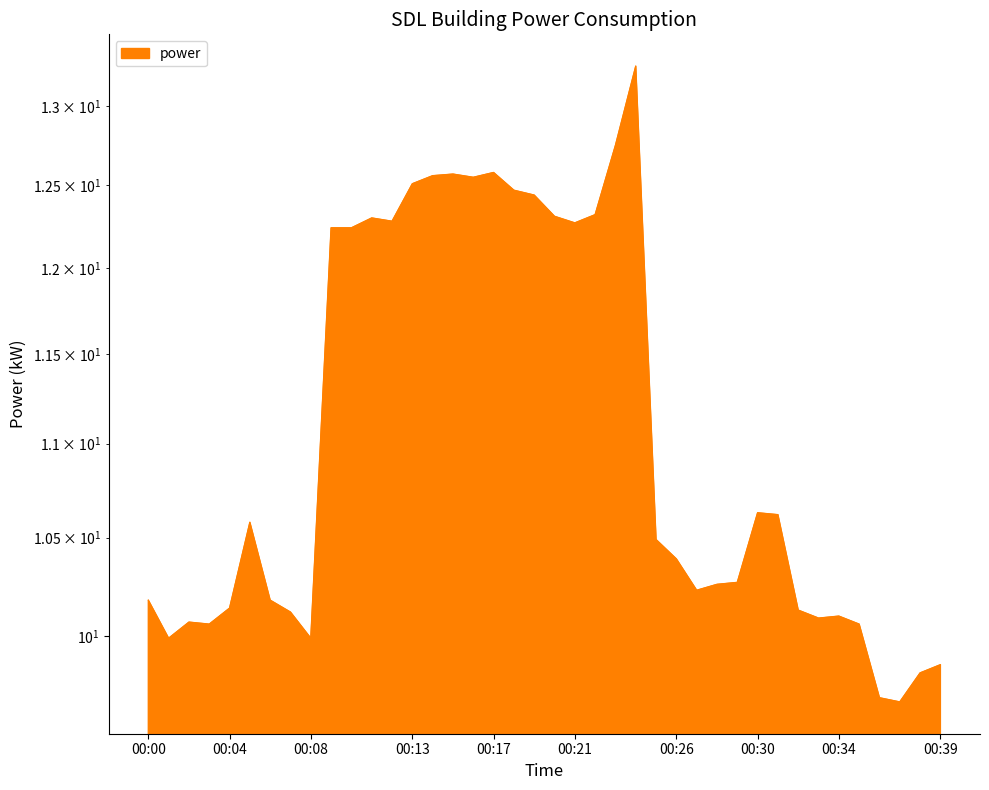

How many series are shown in this chart?

1